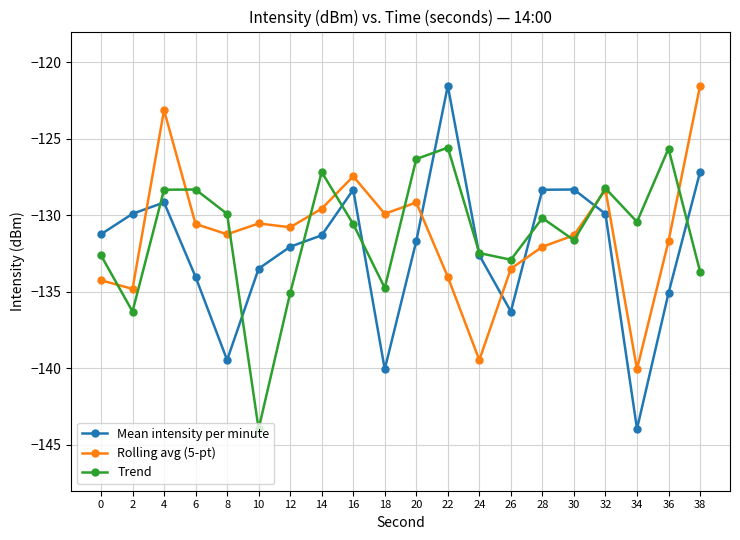

True or false: Rolling avg (5-pt) and Mean intensity per minute cross at least once.

True